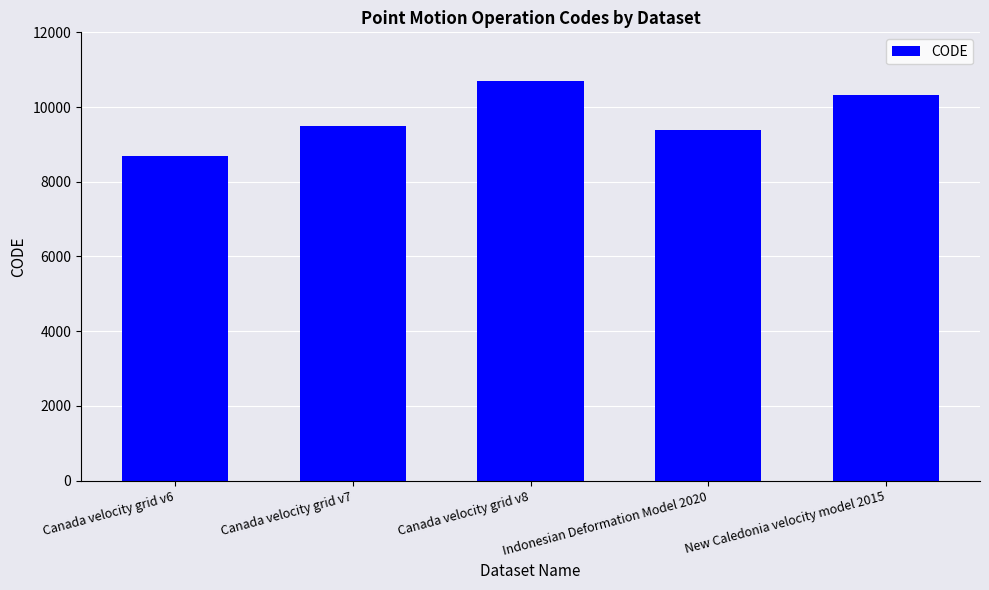

What is the label of the 3rd bar from the right?

Canada velocity grid v8